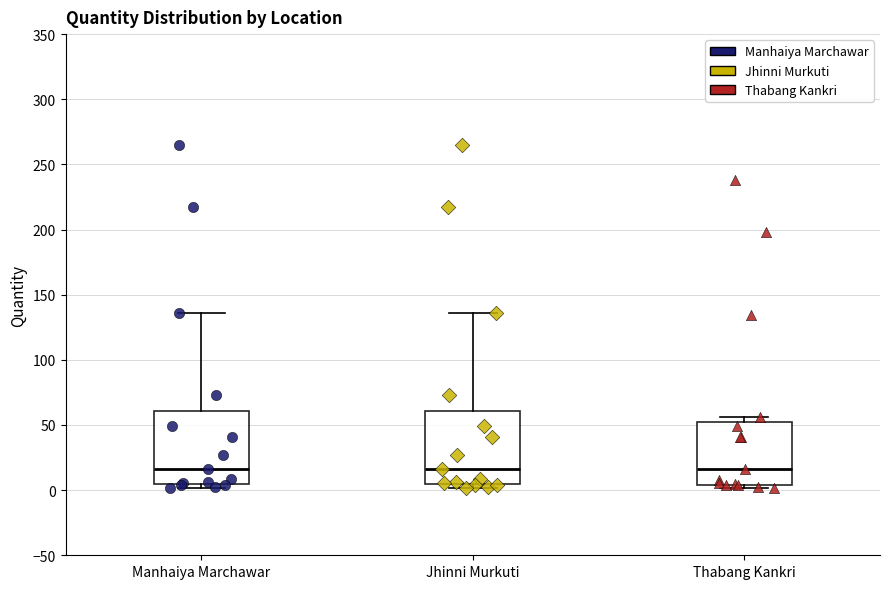

Reading left to right, transcribe this box plot: for each box, give where its median line is, the range the box spans, and where its two whiskers end, as read against the y-axis. The values are not printed on the chart, so give them approximately, as read against the axis.

Manhaiya Marchawar: median 15, box 5 to 60, whiskers 0 to 135
Jhinni Murkuti: median 15, box 5 to 60, whiskers 0 to 135
Thabang Kankri: median 15, box 5 to 50, whiskers 0 to 55